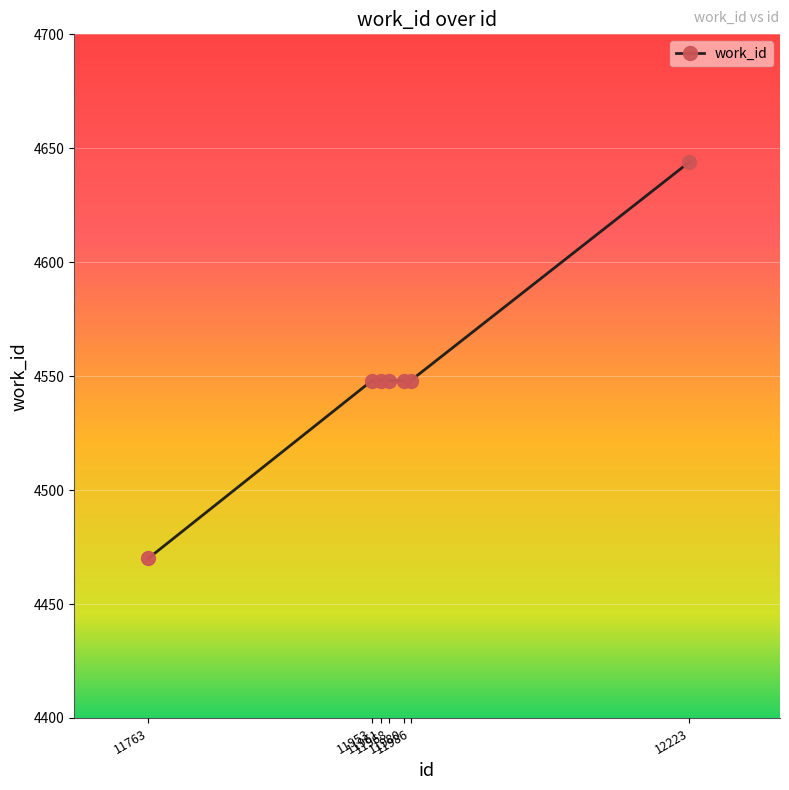

Reading left to right, what are all the values shown in this chart?

11763=4470	11953=4548	11961=4548	11968=4548	11980=4548	11986=4548	12223=4644